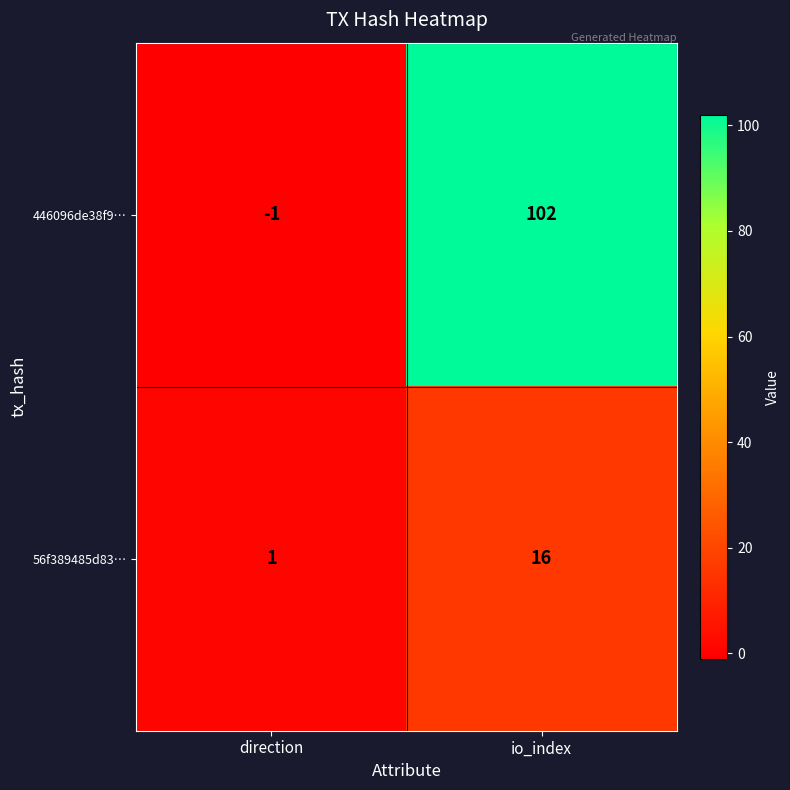

Reading right to left, what are all the values shown in this chart?

446096de38f9…: io_index=102	direction=-1
56f389485d83…: io_index=16	direction=1